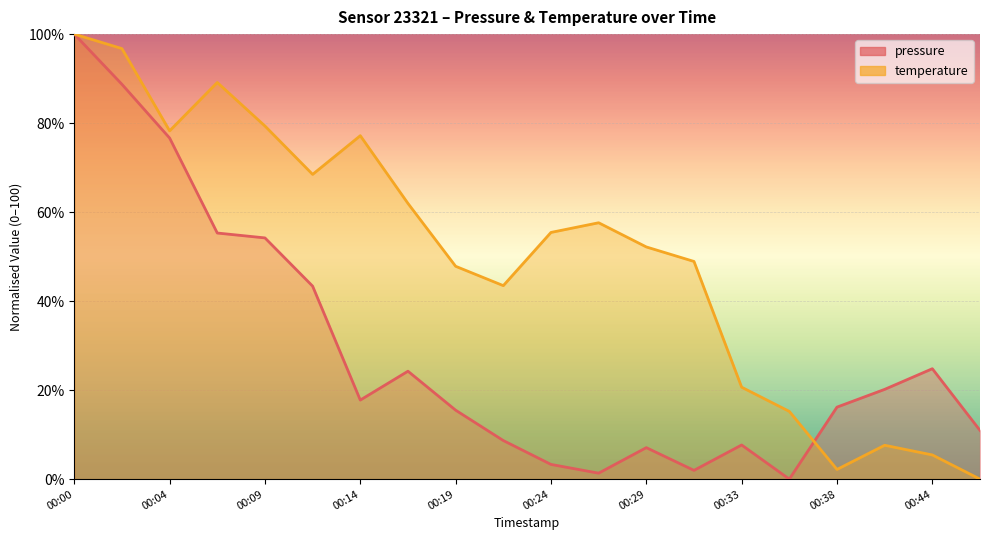

Between 00:26 and 00:36, which is larger?

00:26